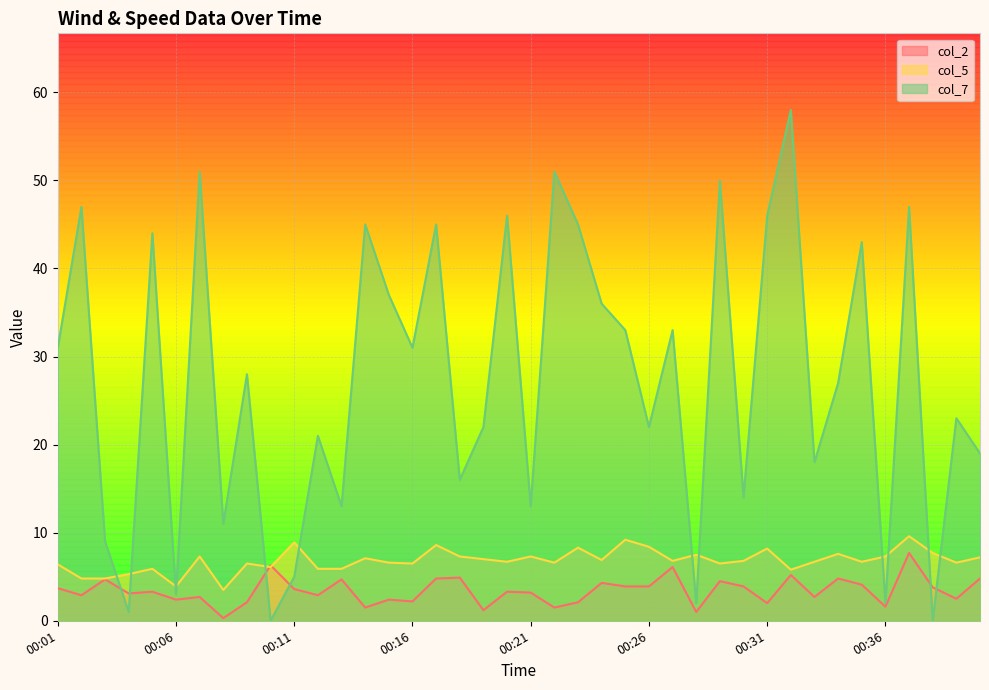

What are all the series names shown in the legend?

col_2, col_5, col_7